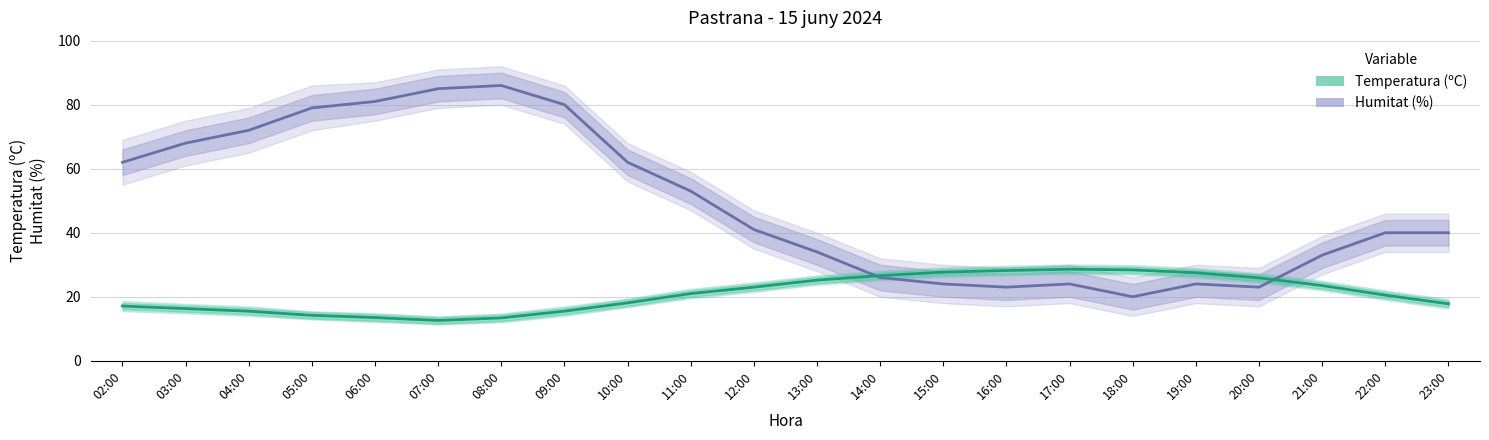

Rank the categories by Temperatura (ºC) value from lowest to highest.

07:00, 08:00, 06:00, 05:00, 04:00, 09:00, 03:00, 02:00, 23:00, 10:00, 22:00, 11:00, 12:00, 21:00, 13:00, 20:00, 14:00, 19:00, 15:00, 16:00, 18:00, 17:00